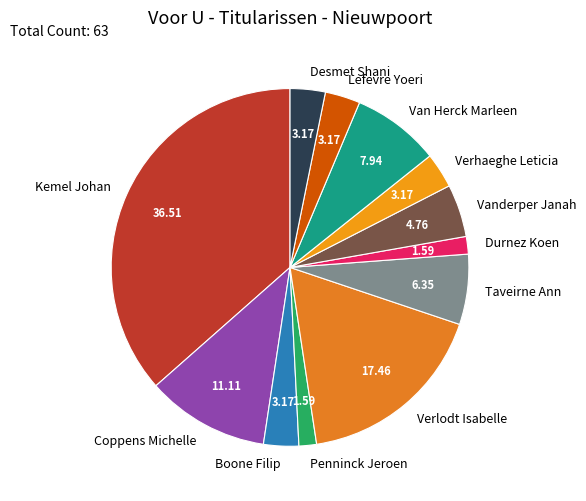

Is Vanderper Janah the majority of the pie?

No